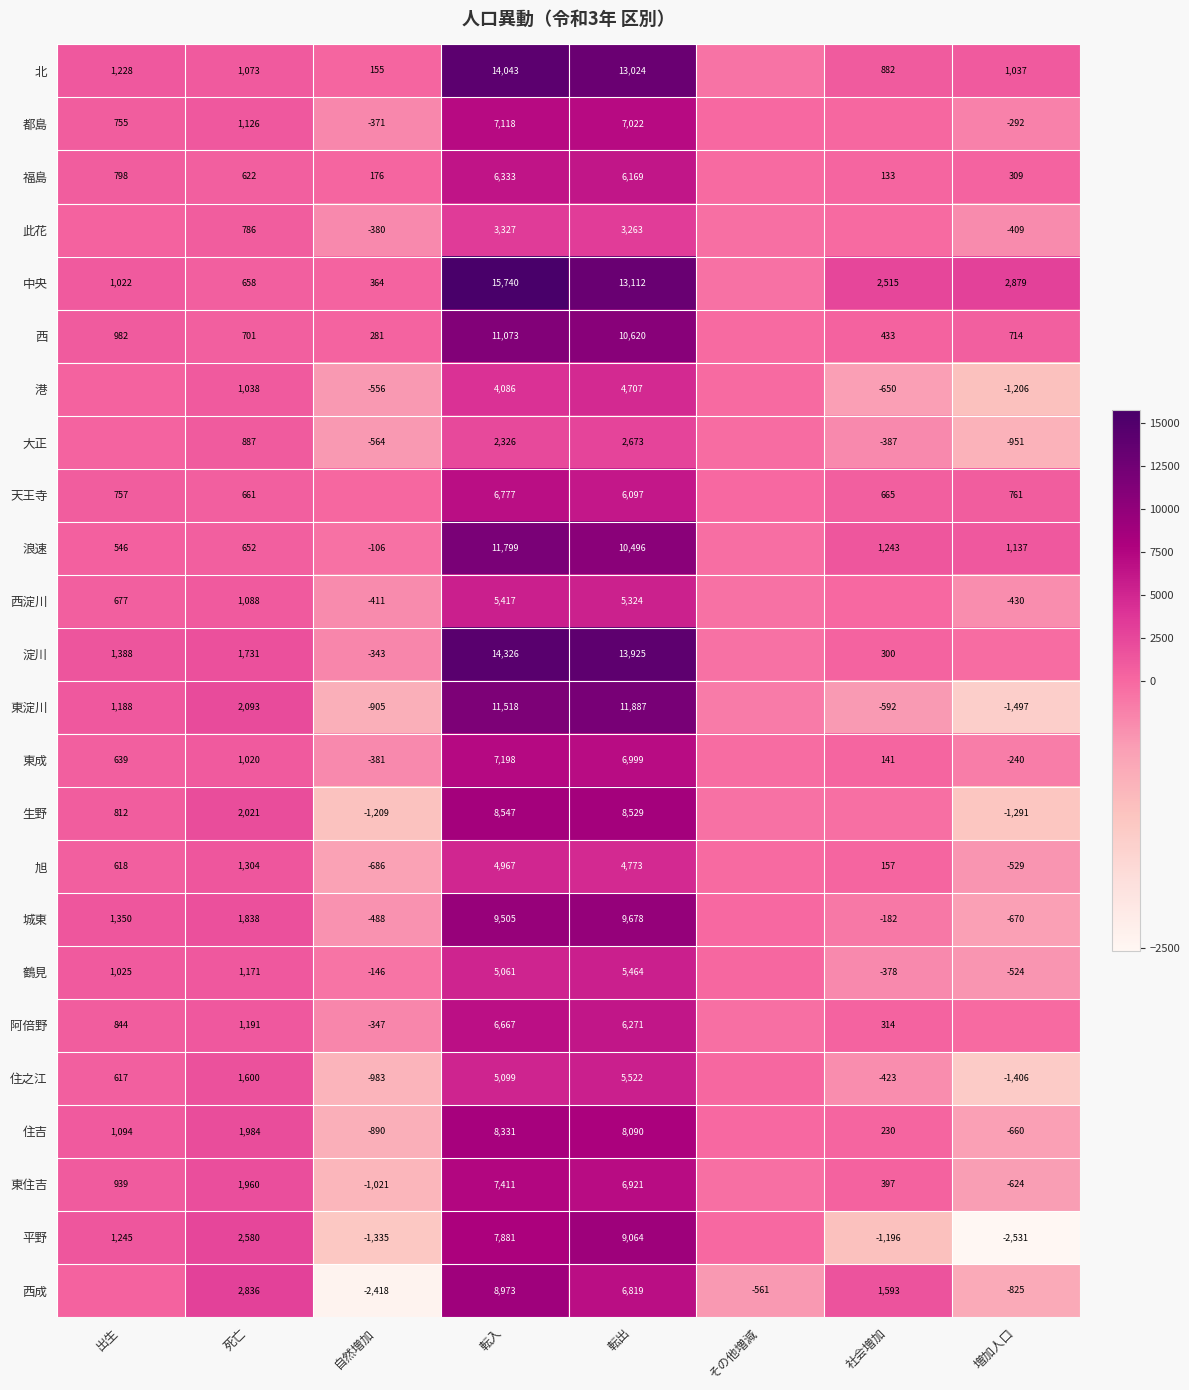

Is it true that 阿倍野 equals -347 at 自然増加?

True